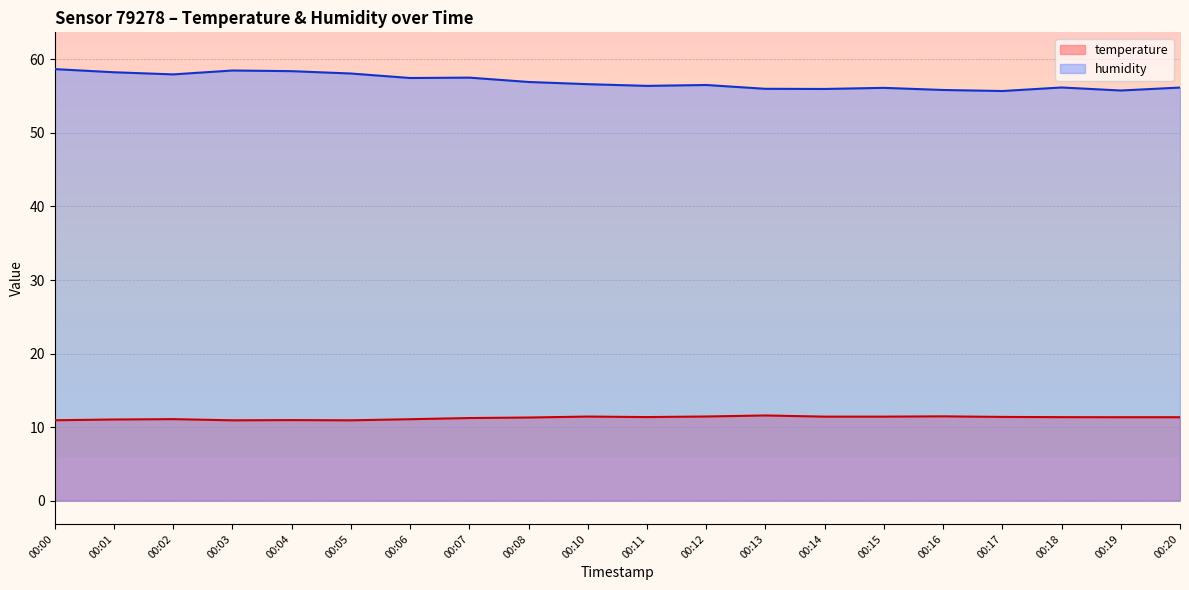

At which category does the chart reach its minimum across all series?

00:03